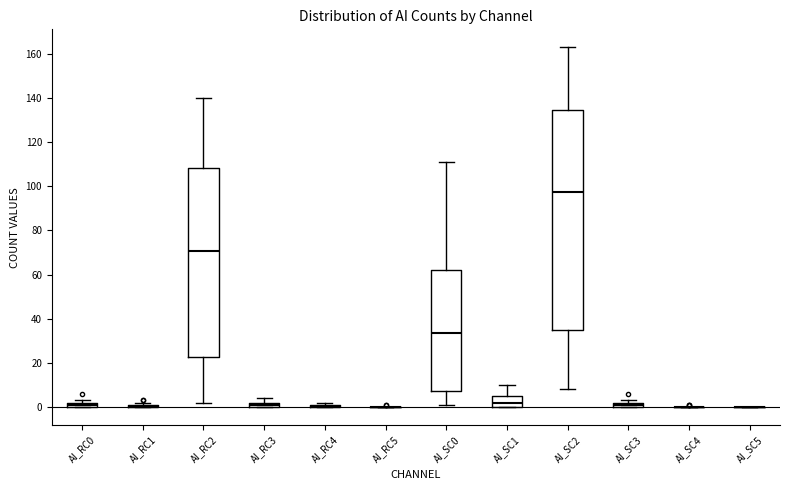

Which box is the tallest, from its lower edge to its upper edge?

AI_SC2